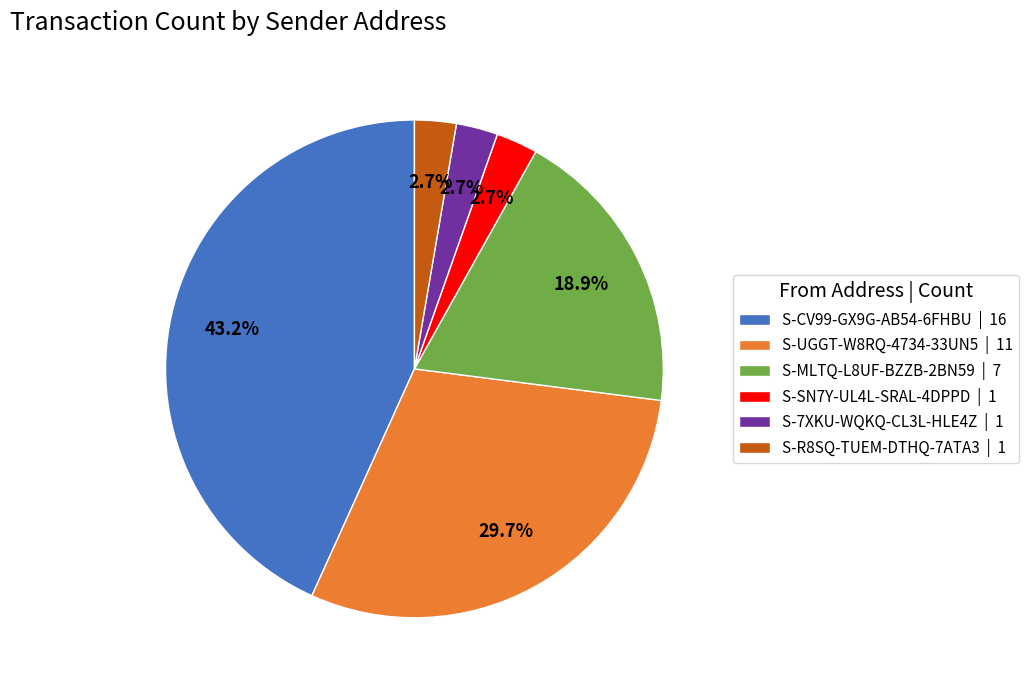

To the nearest percent, what is the difference between the largest and smallest slice percentages?

41%